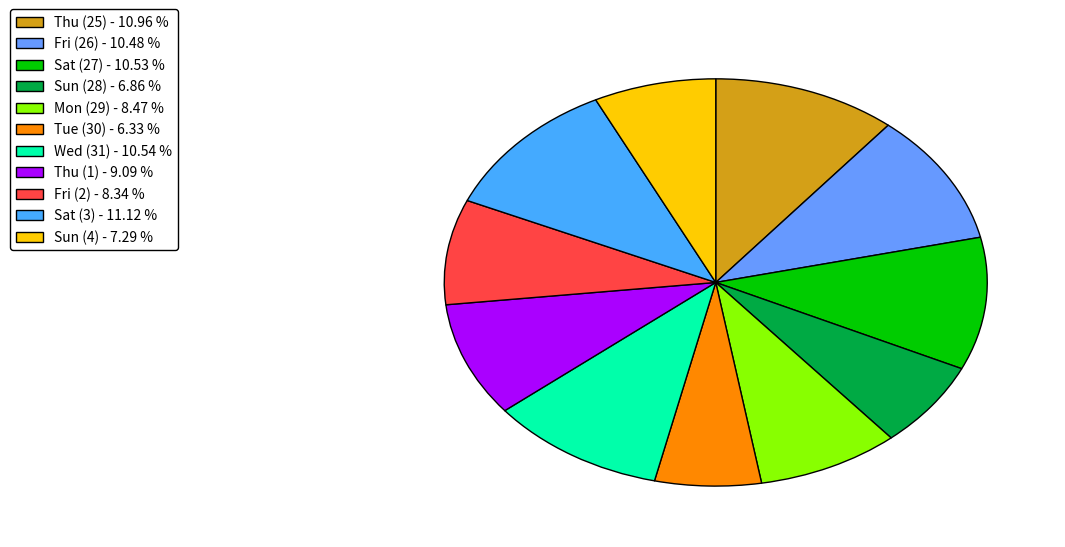

Which has a higher value, Sat (3) or Wed (31)?

Sat (3)